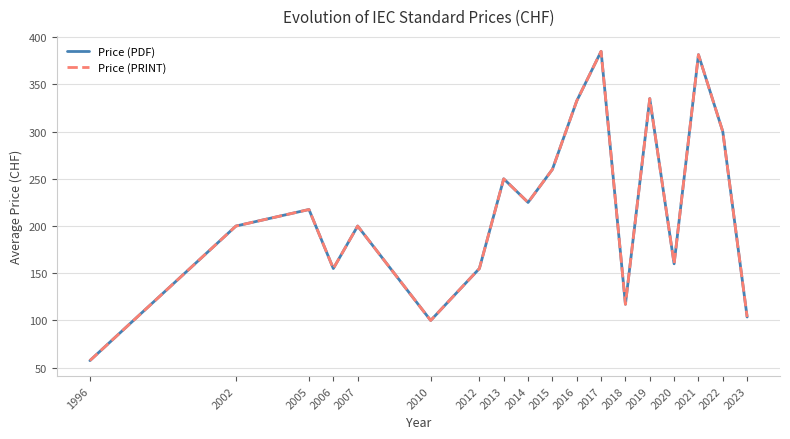

What value does the Price (PRINT) series have at 2018?

117.1